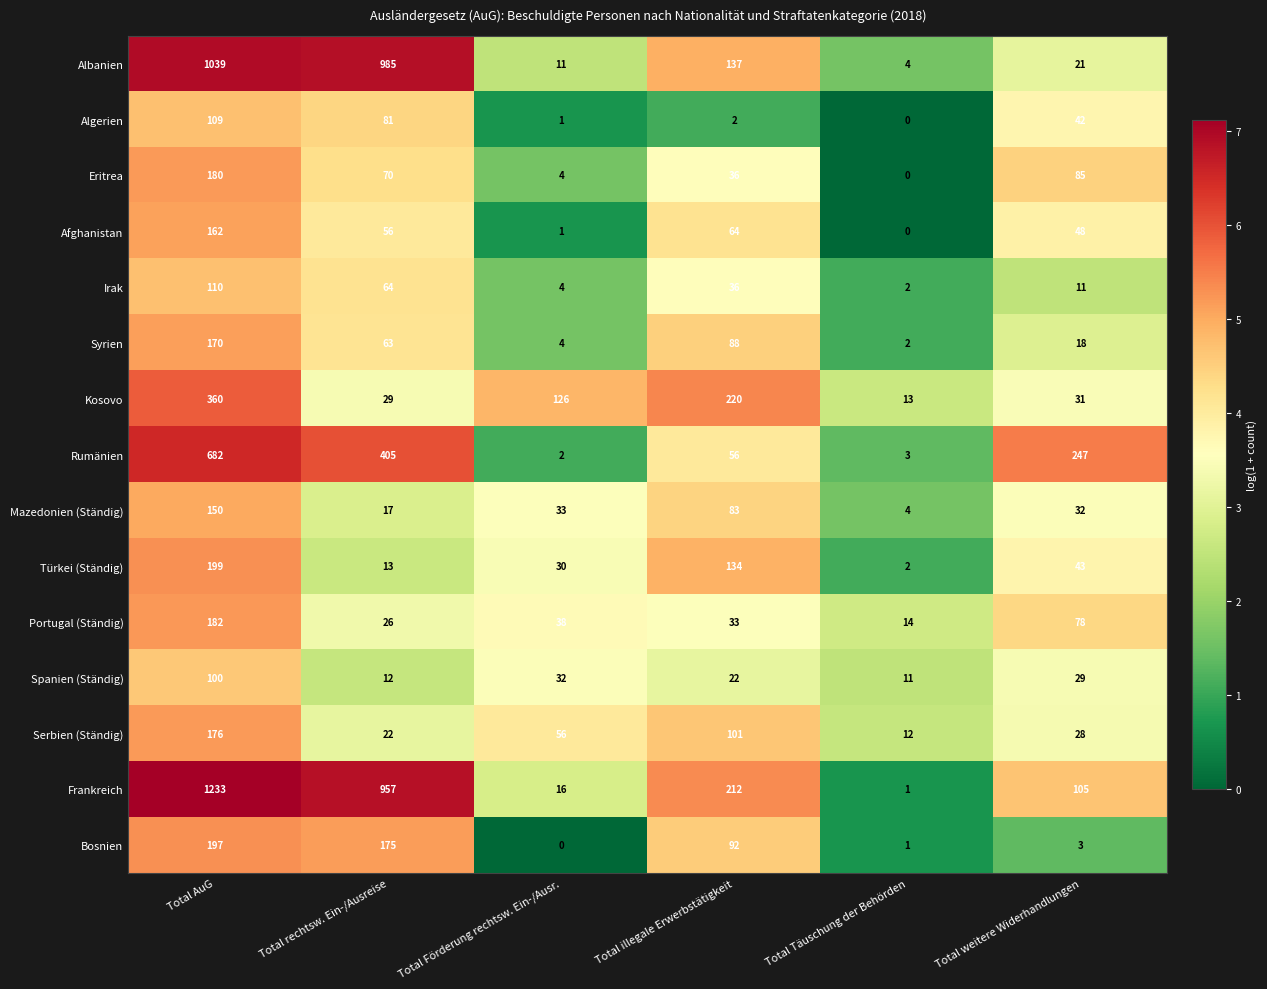

The value of Syrien at Total illegale Erwerbstätigkeit is 88. True or false?

True